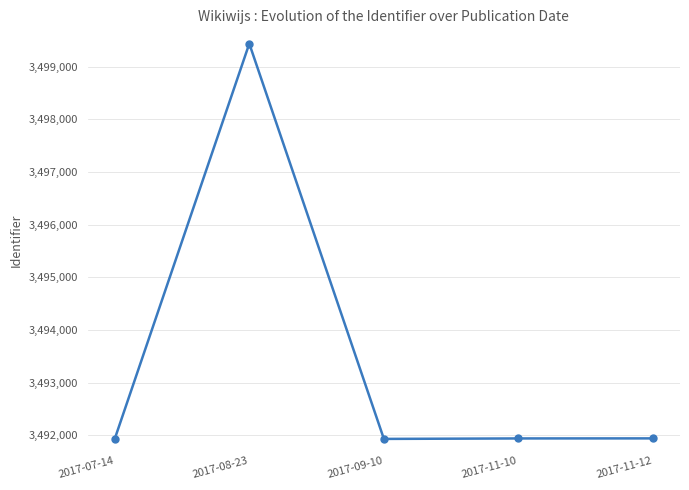

True or false: the data shows 3491941 at 2017-11-10.

True